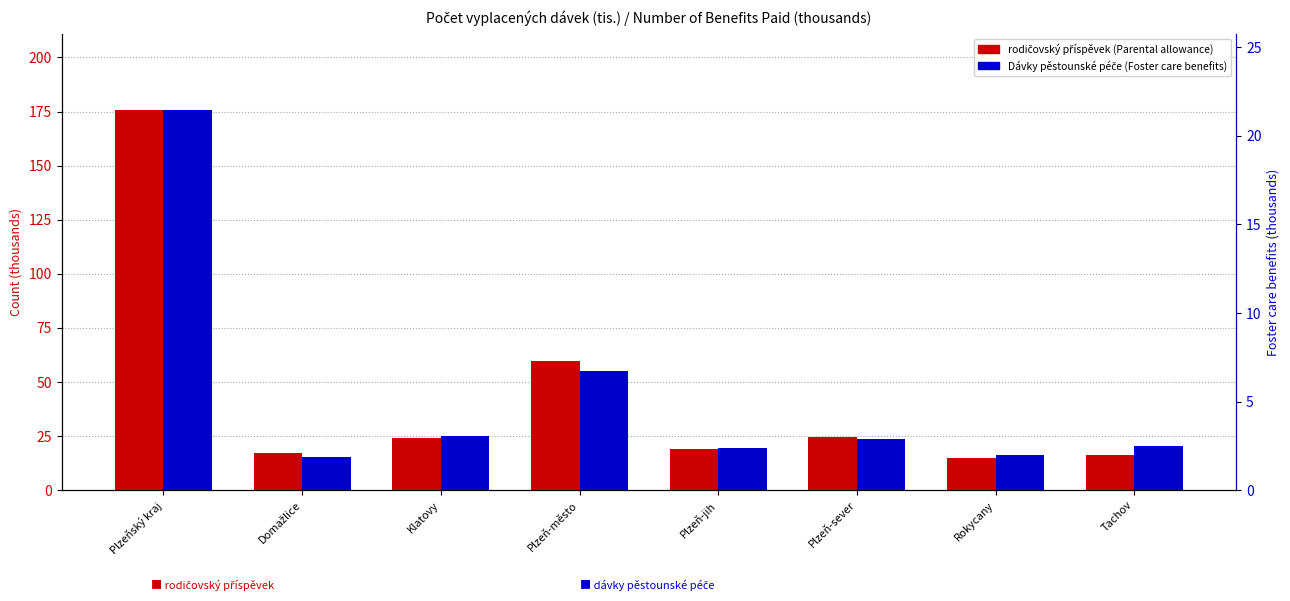

Reading left to right, transcribe all the data shown in this chart.

rodičovský příspěvek (Parental allowance): Plzeňský kraj=175.7	Domažlice=17.4	Klatovy=24.2	Plzeň-město=59.8	Plzeň-jih=18.8	Plzeň-sever=24.4	Rokycany=14.8	Tachov=16.4
Dávky pěstounské péče (Foster care benefits): Plzeňský kraj=21.5	Domažlice=1.9	Klatovy=3.0	Plzeň-město=6.7	Plzeň-jih=2.4	Plzeň-sever=2.9	Rokycany=2.0	Tachov=2.5